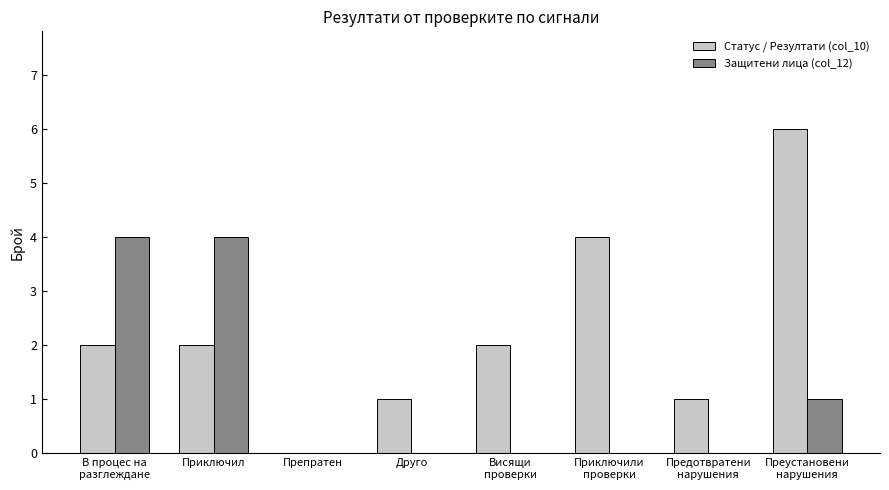

How many positive values does the Статус / Резултати (col_10) series have?

7